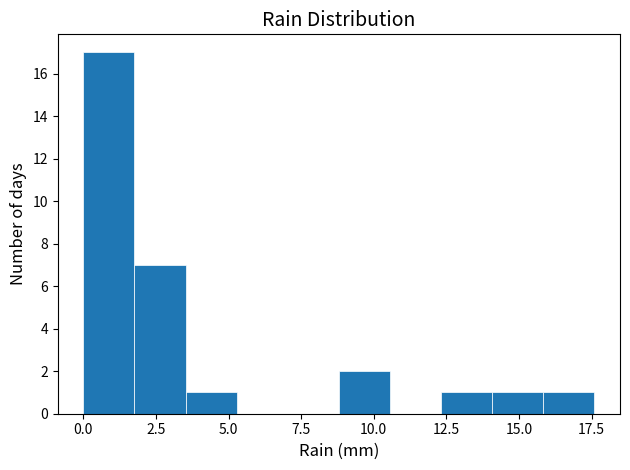

Read against the x-axis, roughly where is the centre of the tallest bar?

1.0